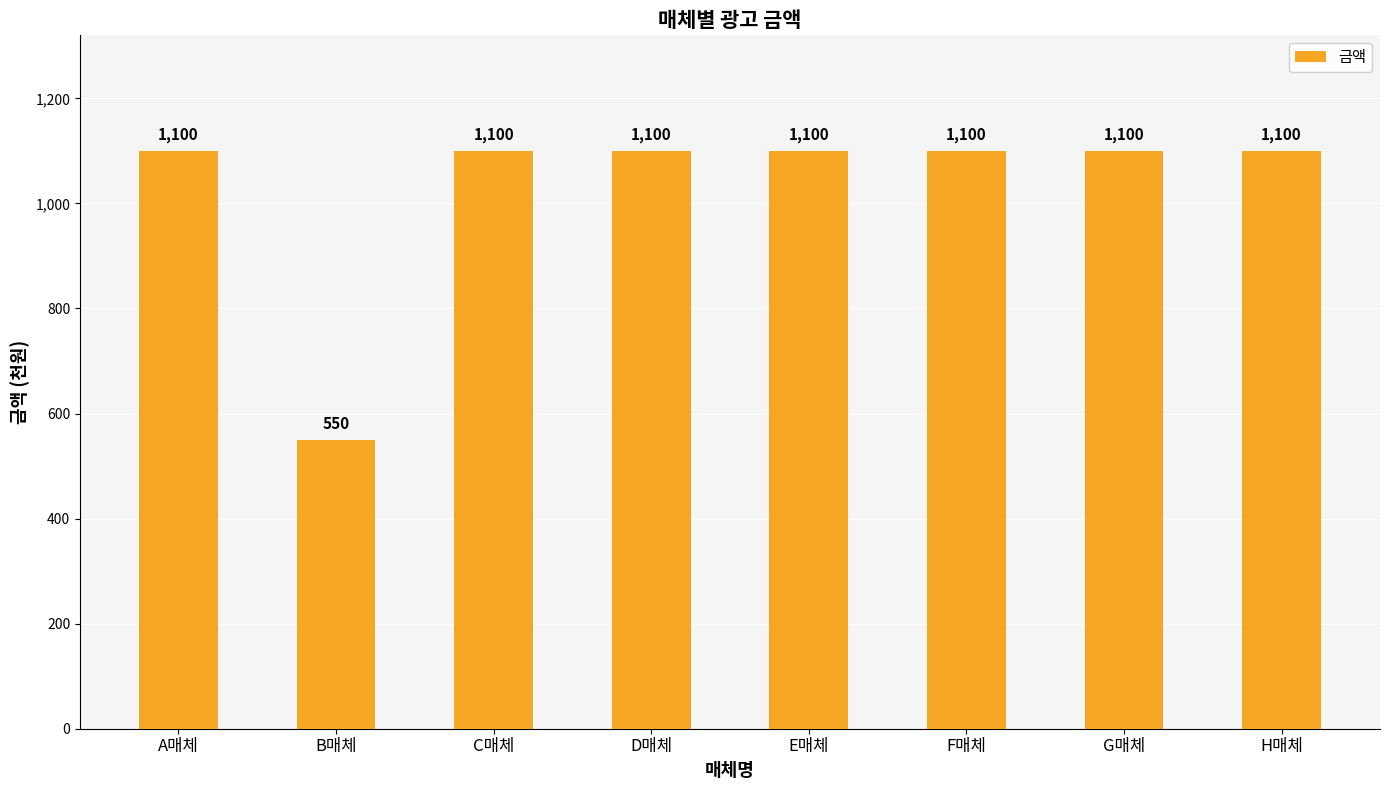

Reading right to left, transcribe all the data shown in this chart.

1100	1100	1100	1100	1100	1100	550	1100